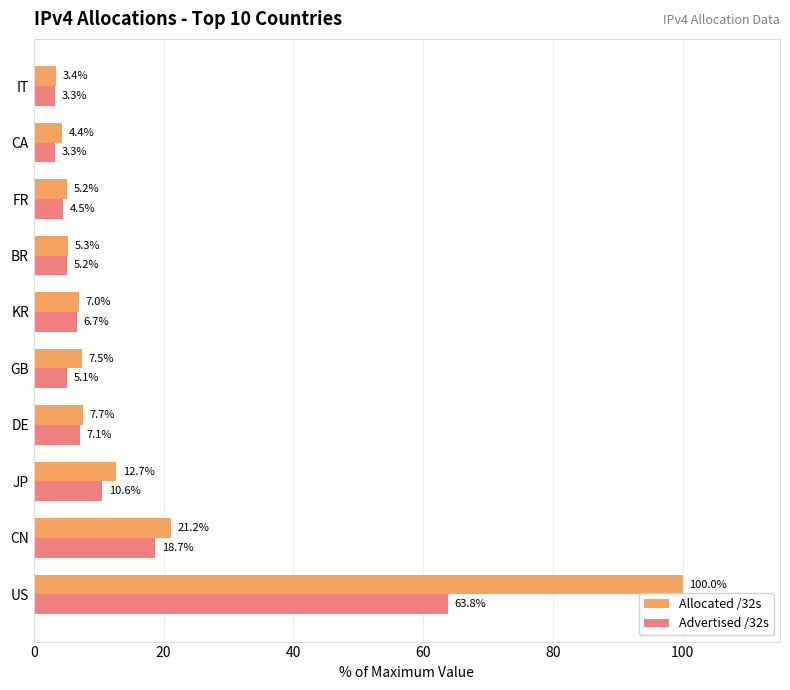

What is the difference between the maximum and second lowest values in the Allocated /32s series?

95.6